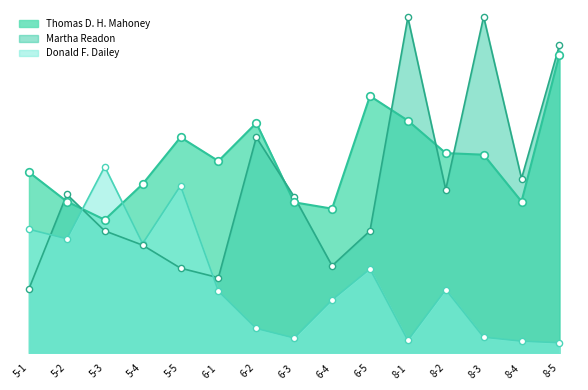

Which series has the largest total across all categories?

Thomas D. H. Mahoney